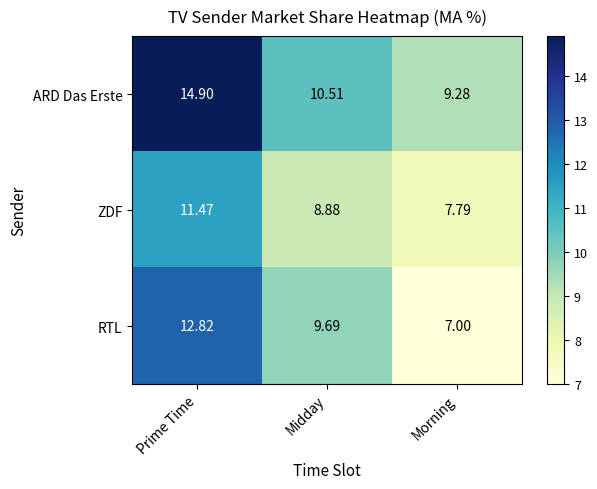

At how many categories does at least one series exceed 14?

1